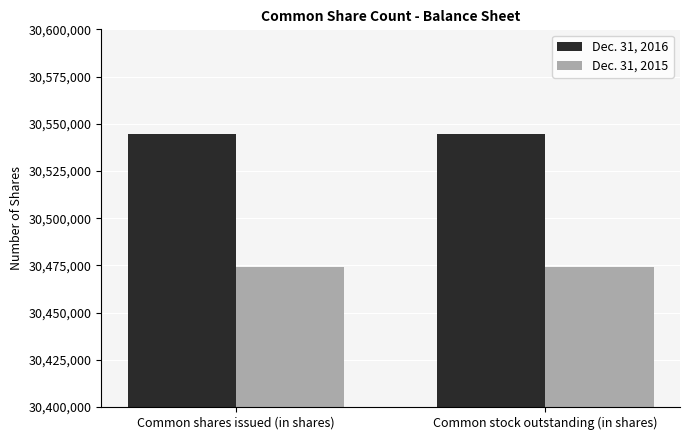

What is the label of the 1st bar from the right?

Common stock outstanding (in shares)